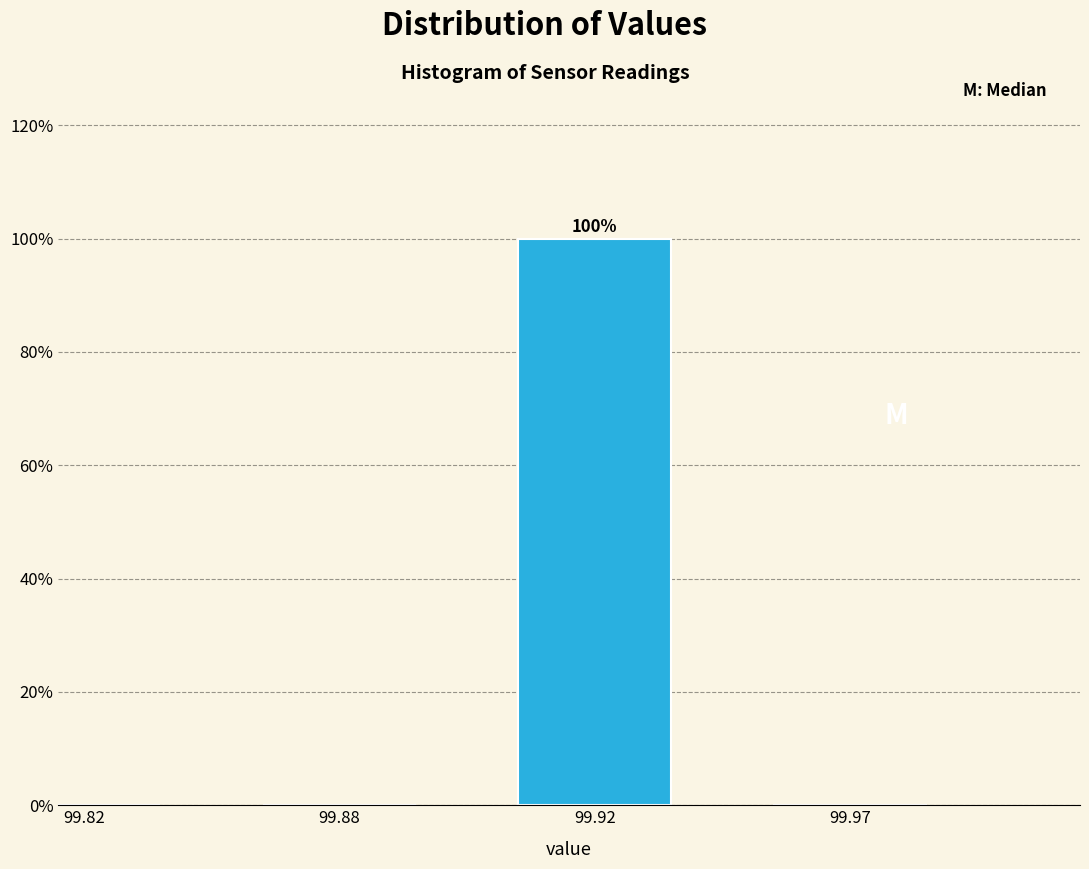

Reading left to right, transcribe all the data shown in this chart.

99.82=0	99.88=0	99.92=100	99.97=0